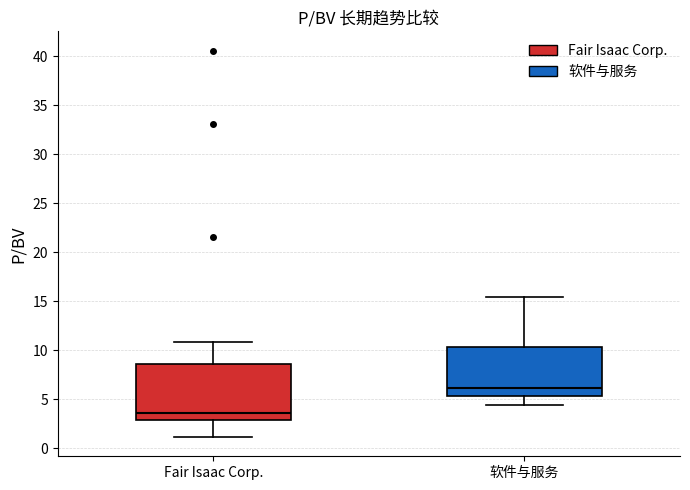

Where does the lower whisker of the box for 软件与服务 end on the y-axis? The values are not printed on the chart, so give them approximately, as read against the axis.

4.5